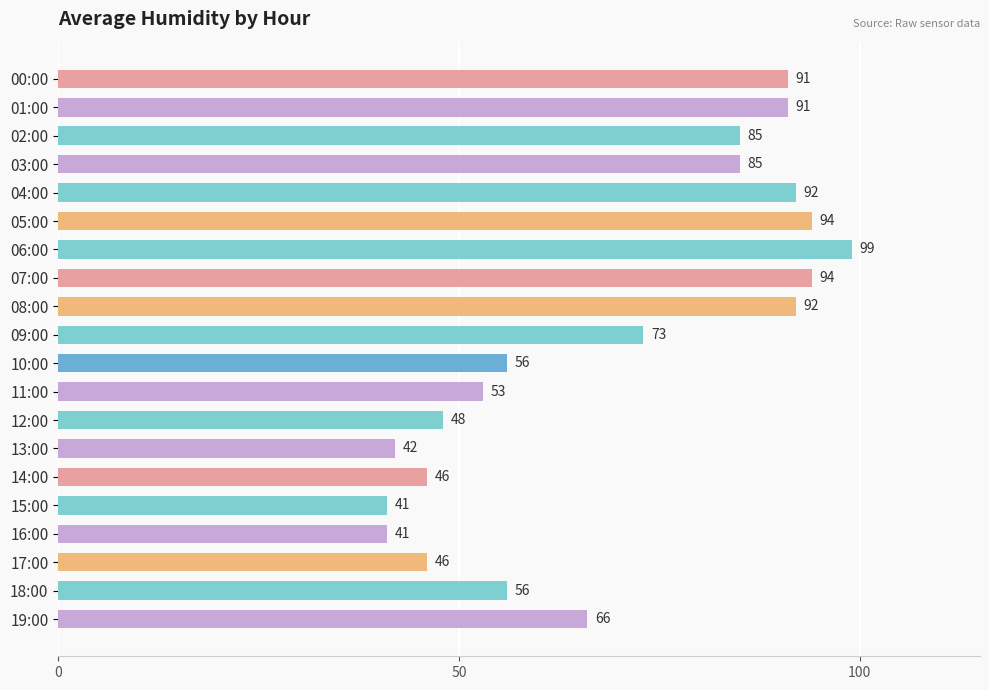

Which category has the highest value across all series?

06:00